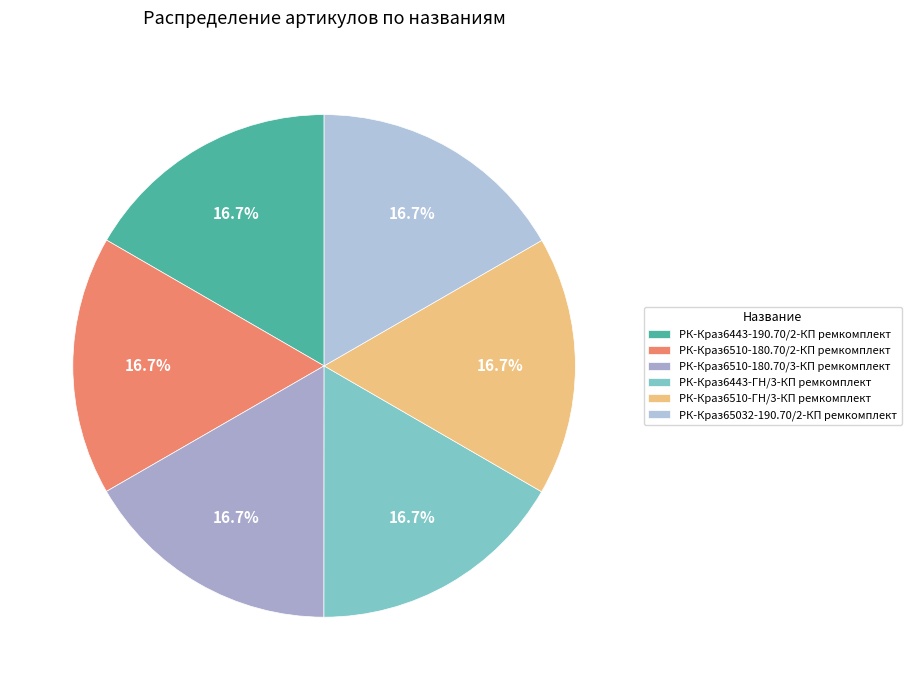

True or false: РК-Краз6510-180.70/2-КП ремкомплект accounts for 17% of the total.

True